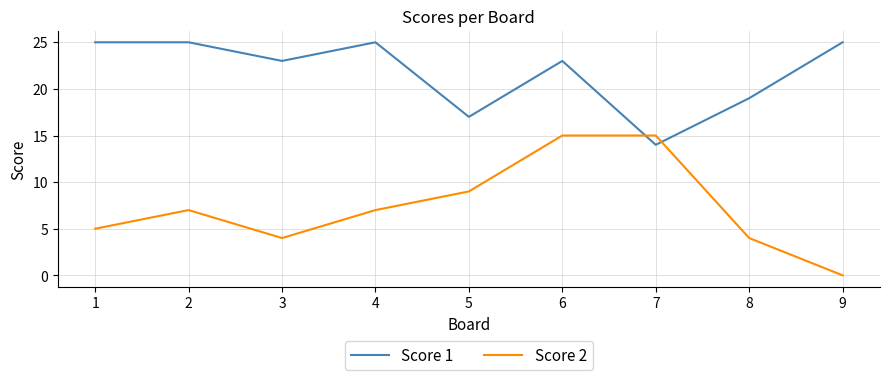

What is the approximate value of Score 1 at 1?

25